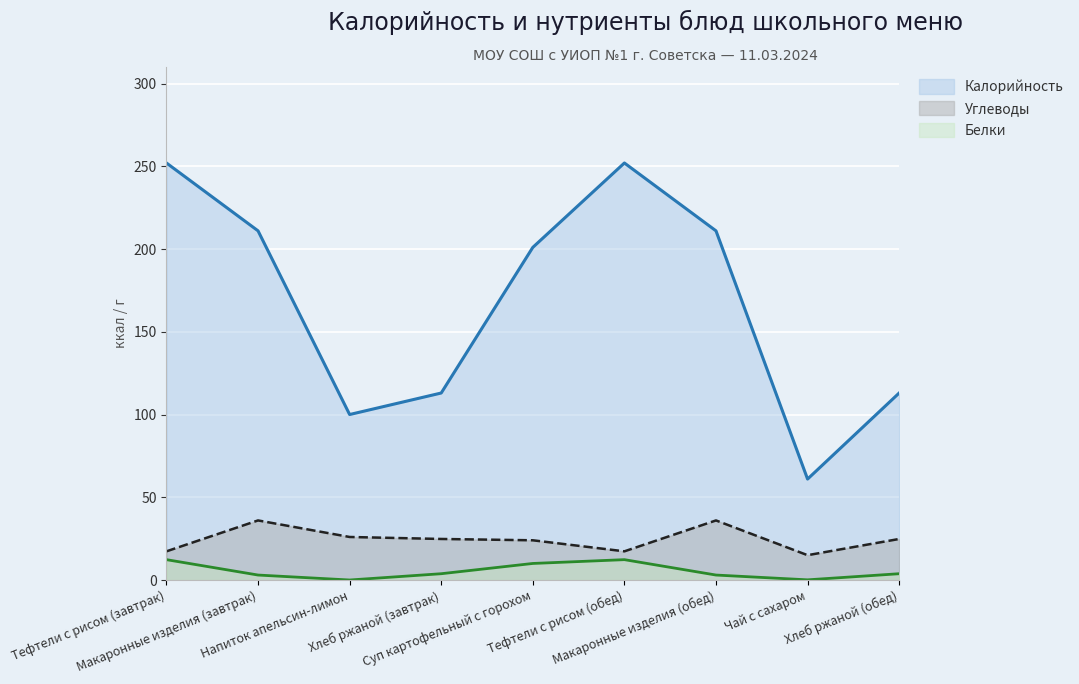

What is the sum of all Калорийность values?

1514.0